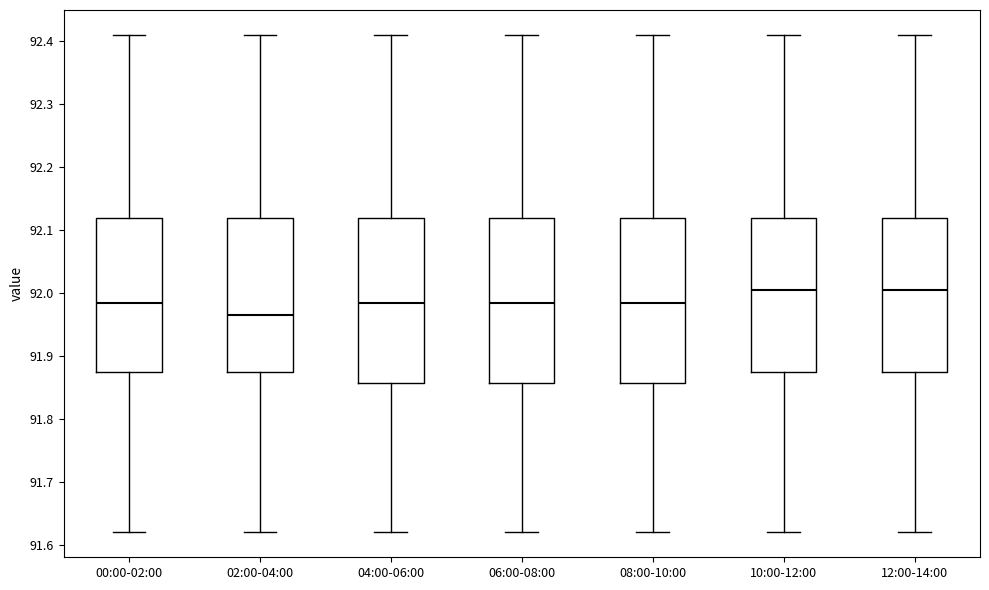

Reading left to right, read every box against the y-axis: the position of its median line, the range the box covers, and the ends of its whiskers. The values are not printed on the chart, so give them approximately, as read against the axis.

00:00-02:00: median 91.99, box 91.88 to 92.12, whiskers 91.62 to 92.41
02:00-04:00: median 91.97, box 91.88 to 92.12, whiskers 91.62 to 92.41
04:00-06:00: median 91.99, box 91.86 to 92.12, whiskers 91.62 to 92.41
06:00-08:00: median 91.99, box 91.86 to 92.12, whiskers 91.62 to 92.41
08:00-10:00: median 91.99, box 91.86 to 92.12, whiskers 91.62 to 92.41
10:00-12:00: median 92.01, box 91.88 to 92.12, whiskers 91.62 to 92.41
12:00-14:00: median 92.01, box 91.88 to 92.12, whiskers 91.62 to 92.41